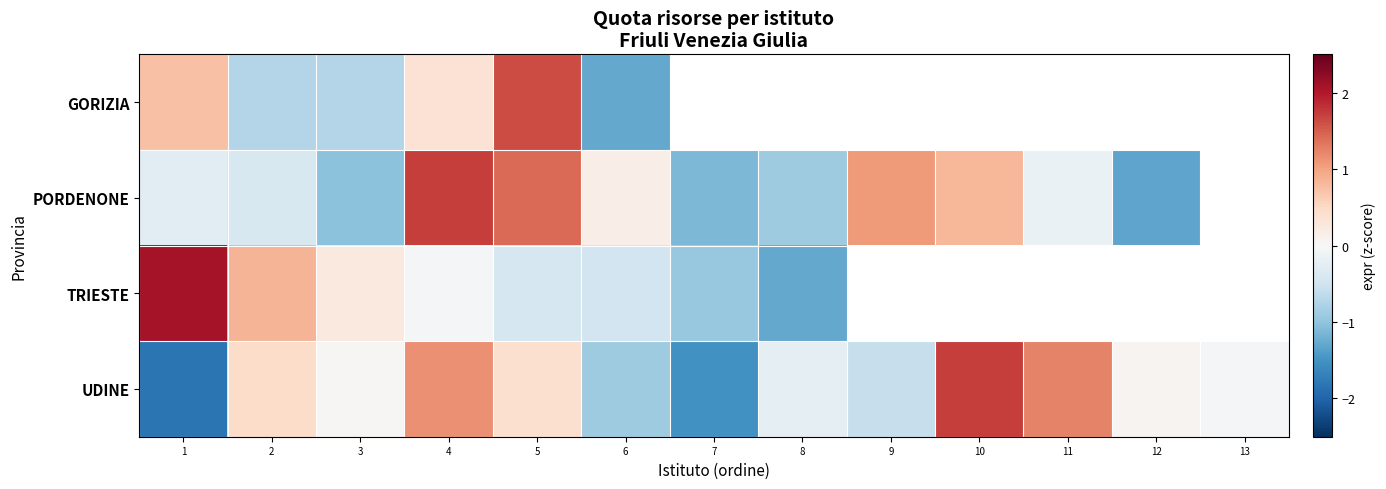

What is the maximum value shown in the chart?

2.1